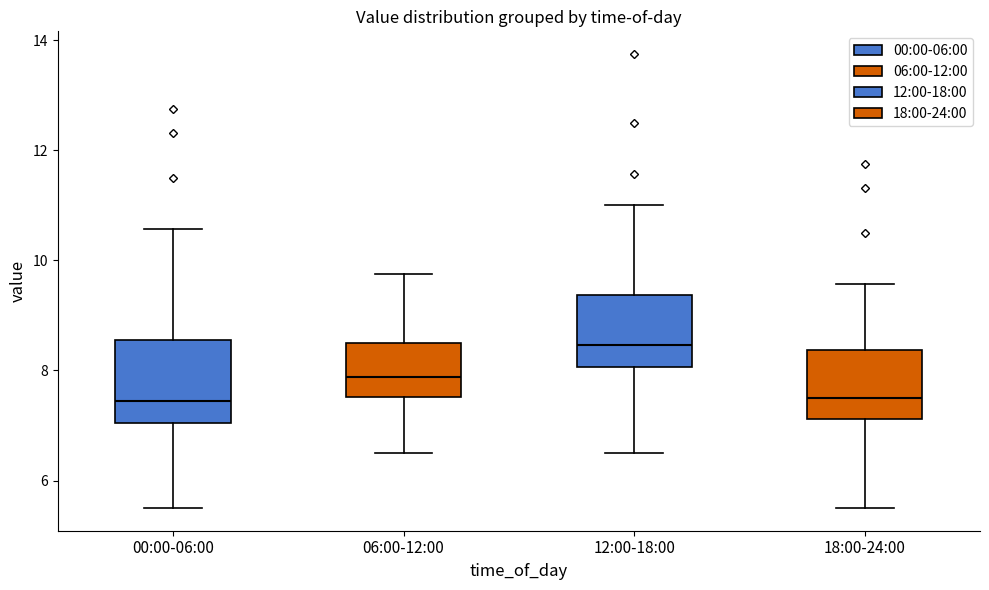

Reading left to right, transcribe this box plot: for each box, give where its median line is, the range the box spans, and where its two whiskers end, as read against the y-axis. The values are not printed on the chart, so give them approximately, as read against the axis.

00:00-06:00: median 7.4, box 7.0 to 8.6, whiskers 5.6 to 10.6
06:00-12:00: median 7.8, box 7.6 to 8.6, whiskers 6.6 to 9.8
12:00-18:00: median 8.4, box 8.0 to 9.4, whiskers 6.6 to 11.0
18:00-24:00: median 7.6, box 7.2 to 8.4, whiskers 5.6 to 9.6